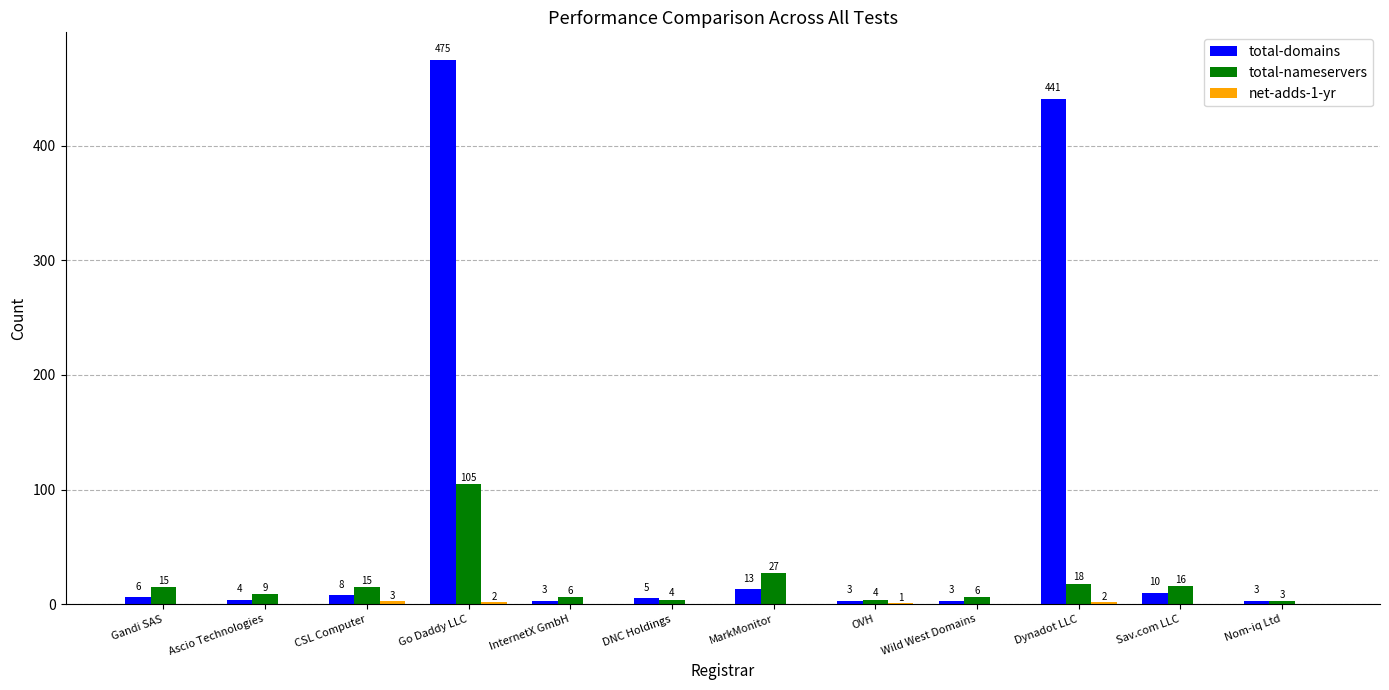

What is the sum of the total-domains values at Wild West Domains and Nom-iq Ltd?

6